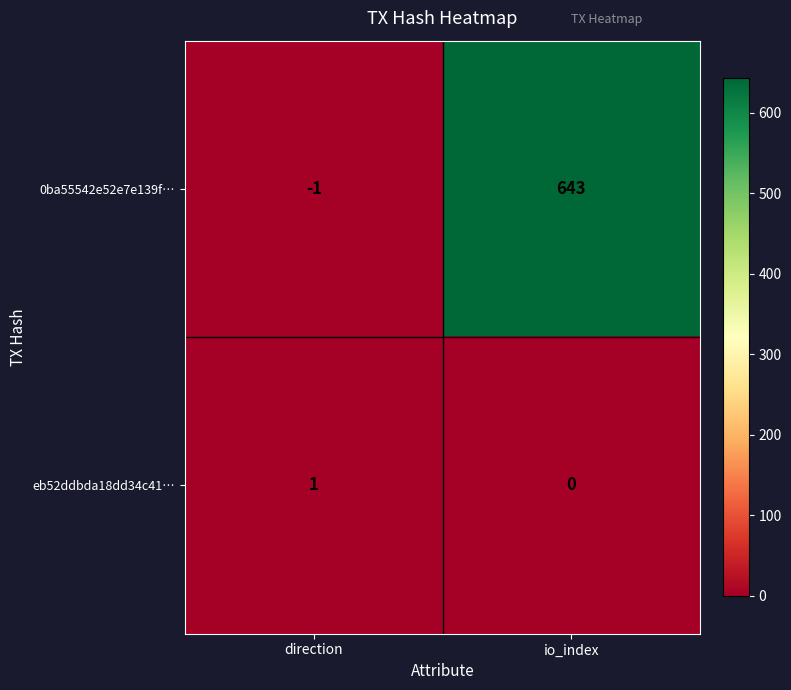

What is the difference between the 0ba55542e52e7e139f… values at direction and io_index?

644